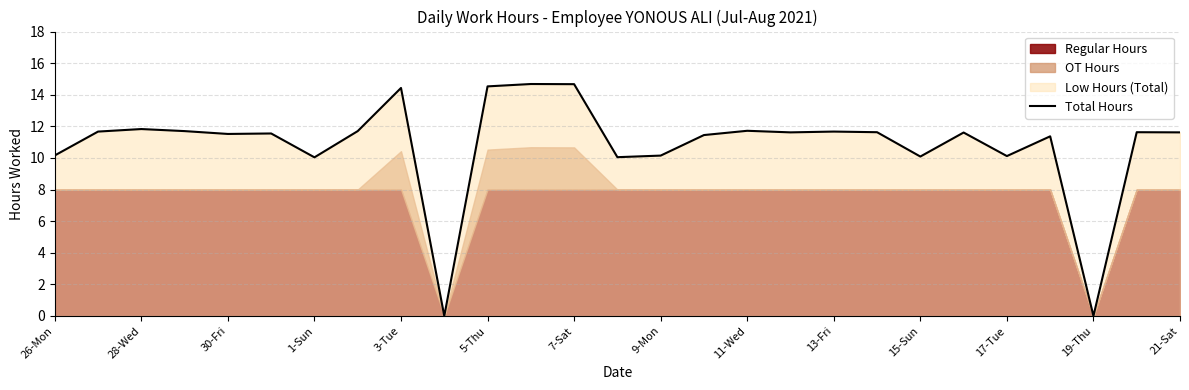

Which has a higher value, 25 or 15?

25